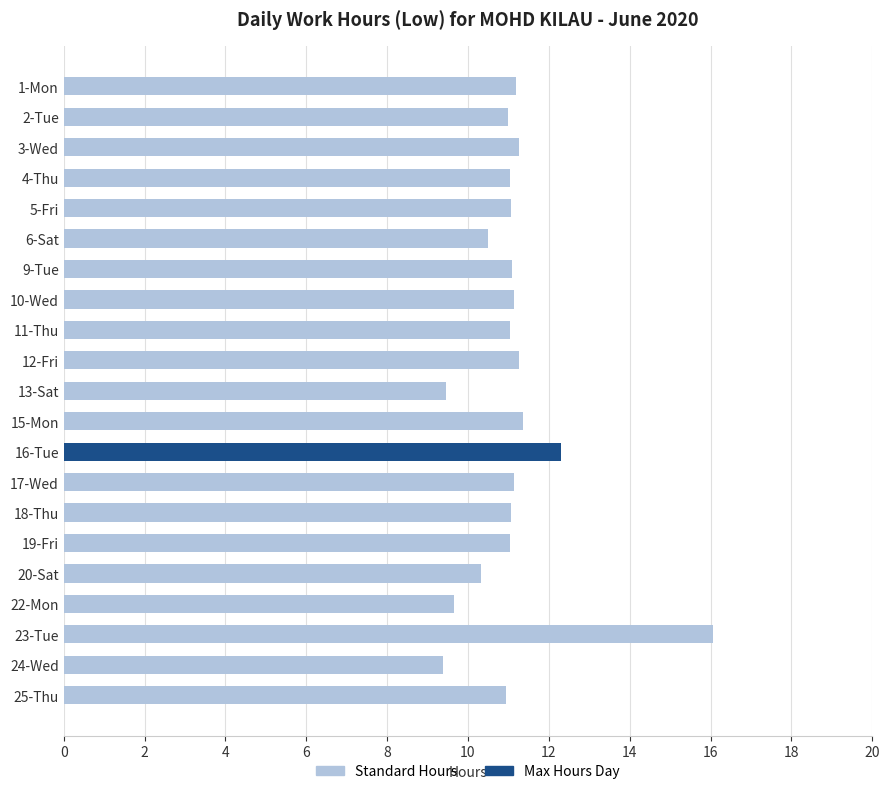

What is the ratio of the value at 6-Sat to the value at 18-Thu?

0.9